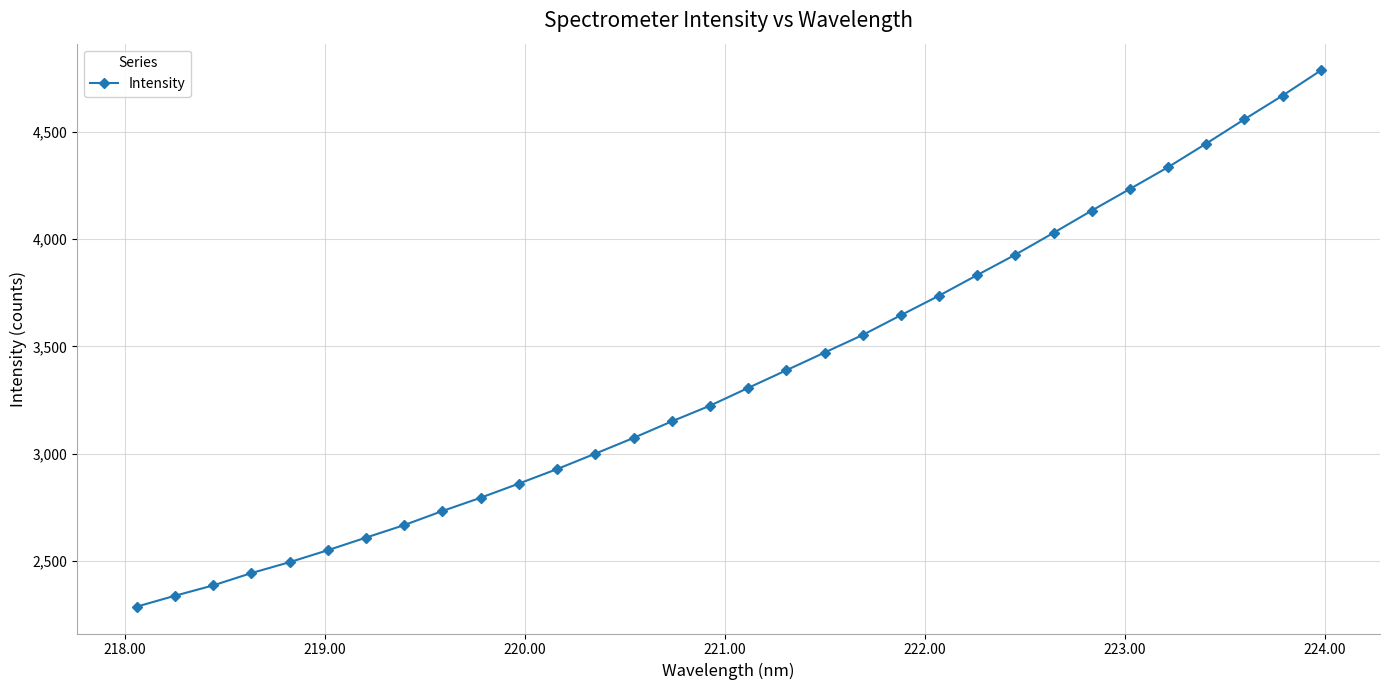

What is the value of the 23rd point from the left?

3832.3